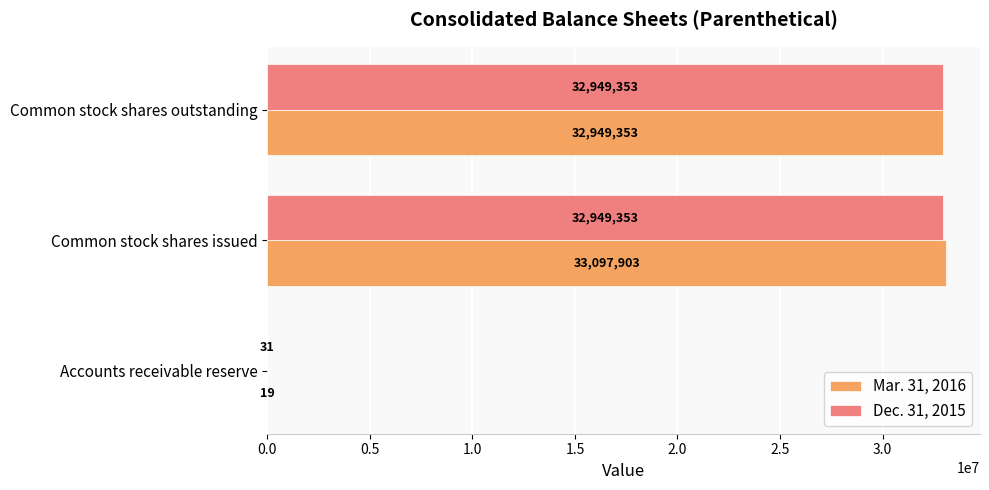

What is the highest value of the Dec. 31, 2015 series?

32949353